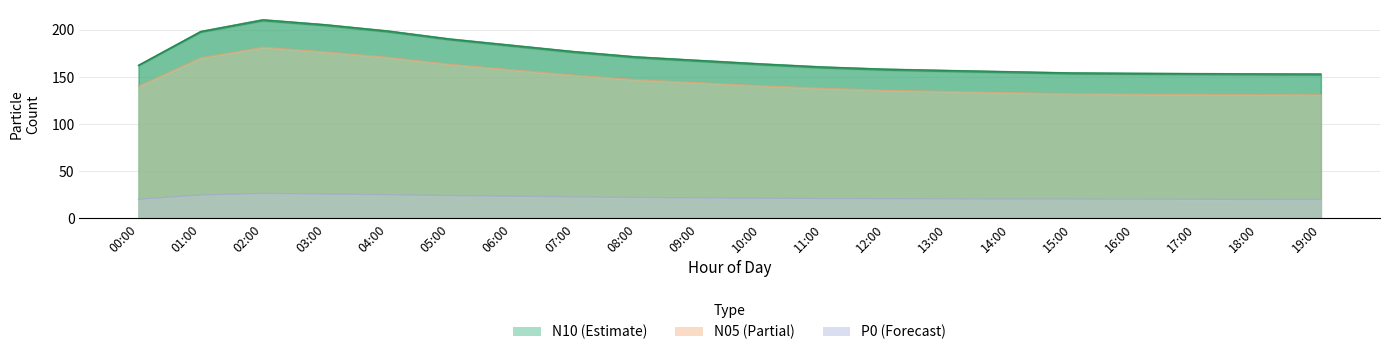

How many categories are shown in the chart?

20